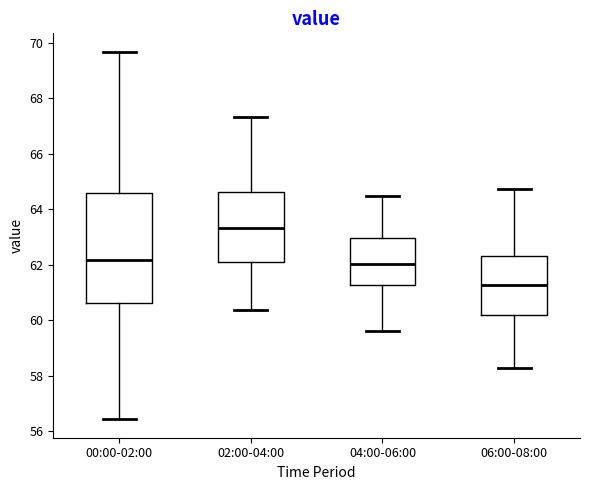

Which box has the lowest median line?

06:00-08:00